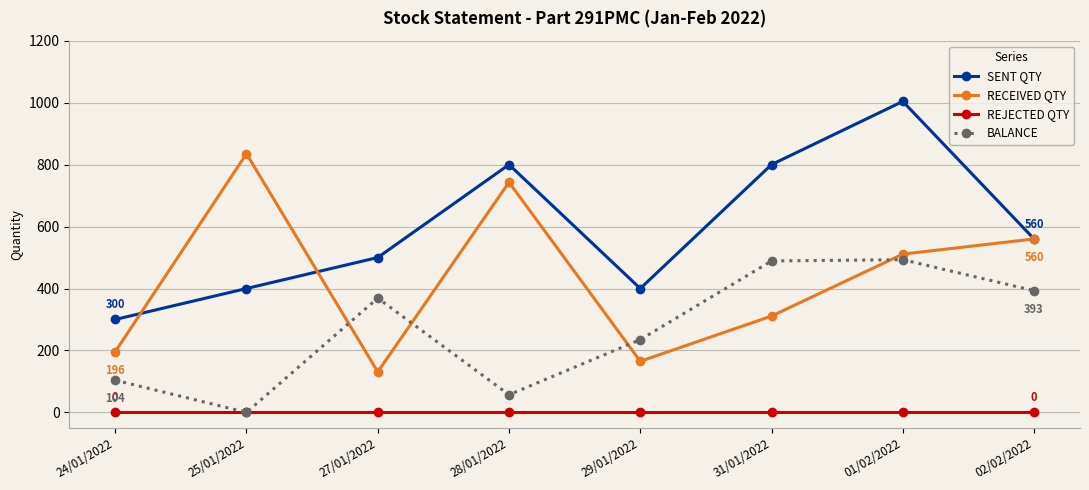

Rank the series by their maximum value, from highest to lowest.

SENT QTY, RECEIVED QTY, BALANCE, REJECTED QTY